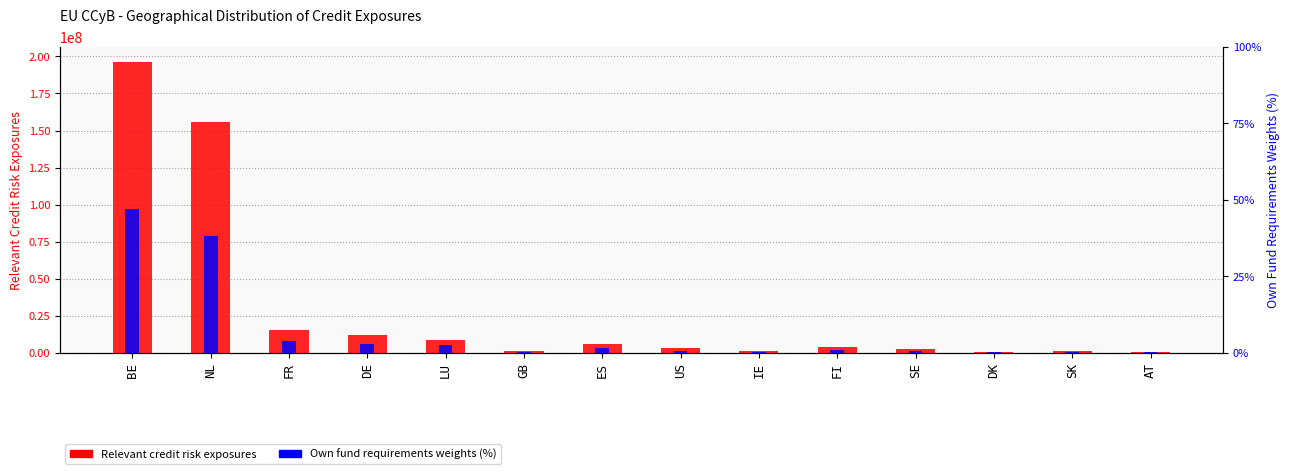

What is the value of the Relevant credit risk exposures bar at the 2nd from the left?

155679745.2